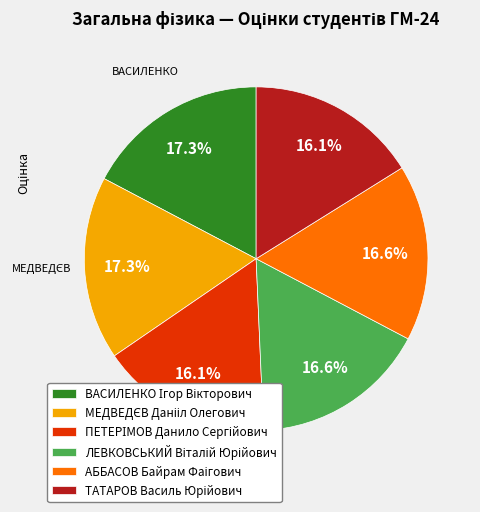

Is there any slice that represents more than half of the pie?

No